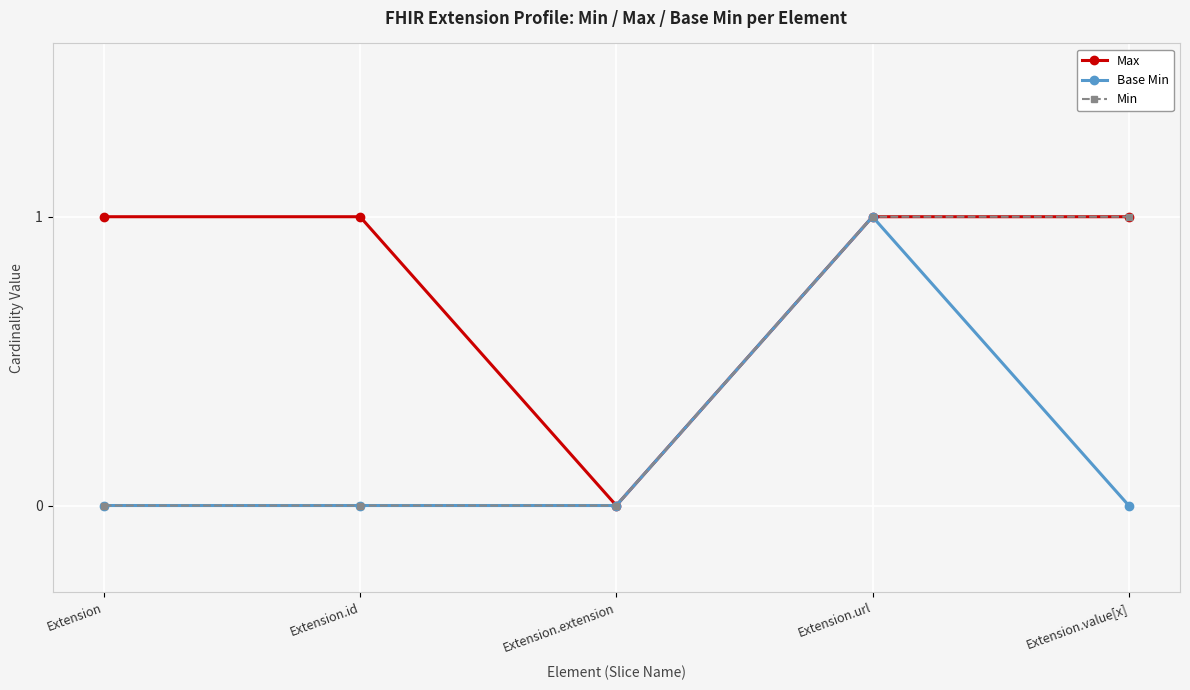

Between Extension.url and Extension.value[x], which series saw the biggest shift?

Base Min